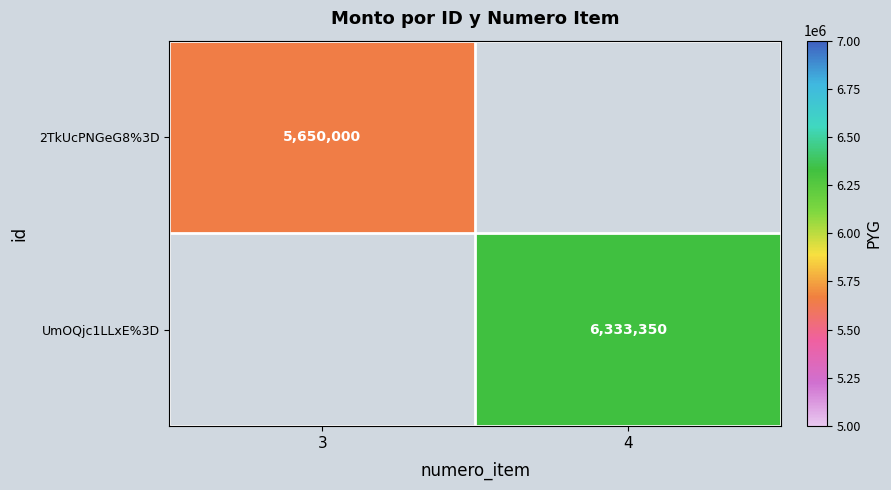

The value of UmOQjc1LLxE%3D at 4 is 2047729.5. True or false?

False